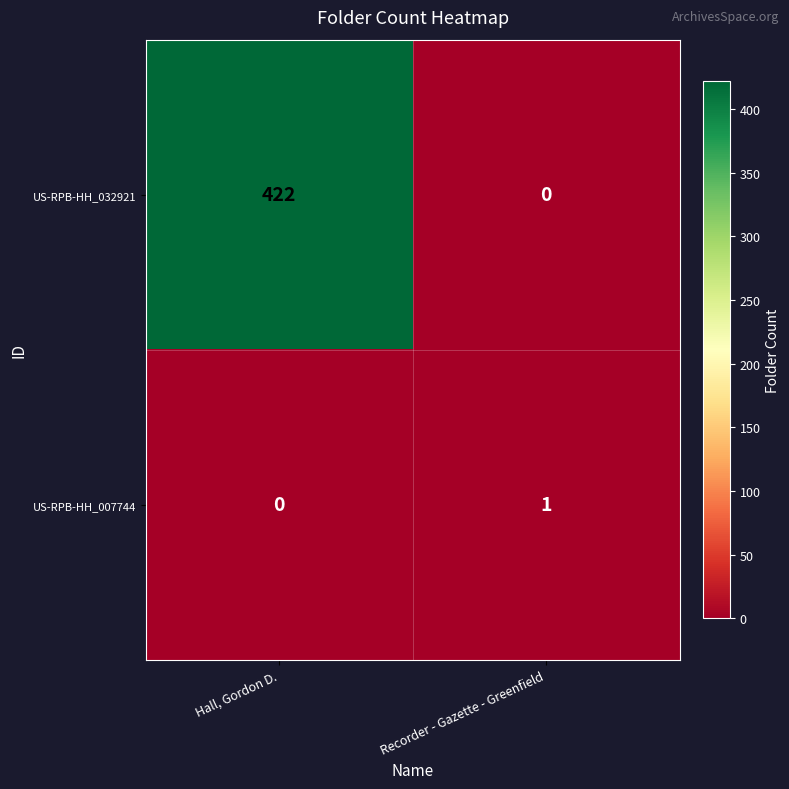

What is the highest value of the US-RPB-HH_032921 series?

422